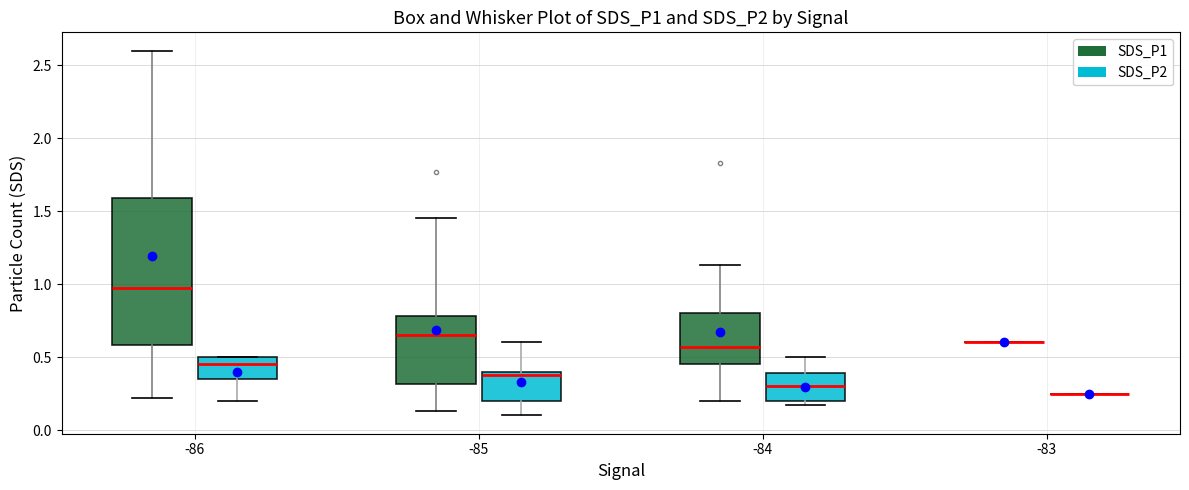

Comparing the boxes themselves (not the whiskers), which one is the tallest?

-86 (SDS_P1)